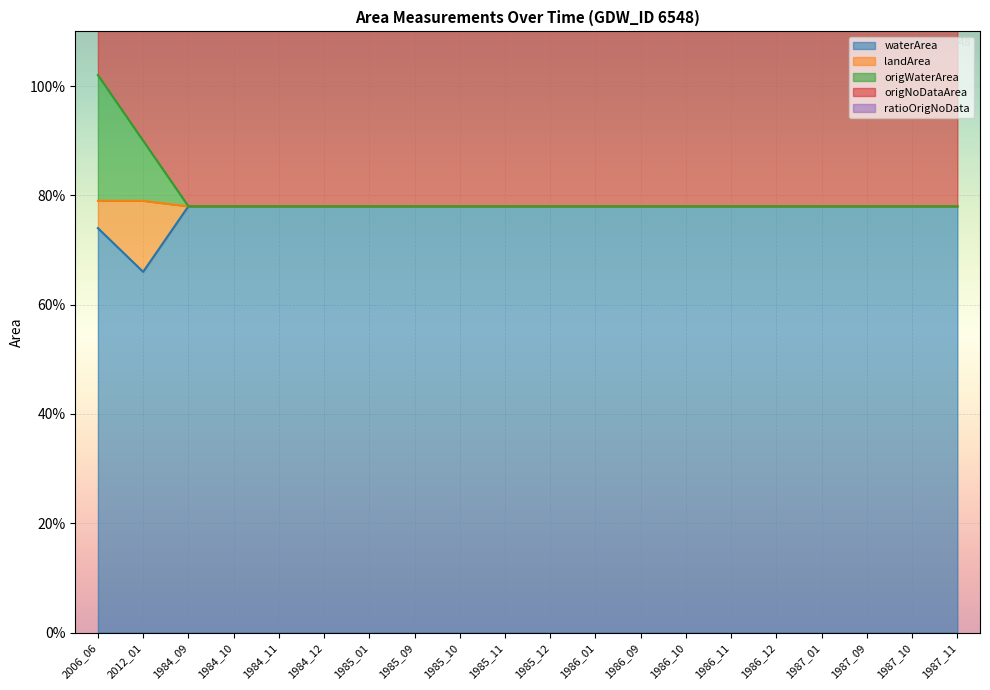

True or false: origWaterArea has a value of 4.3 at 1986_12.

False